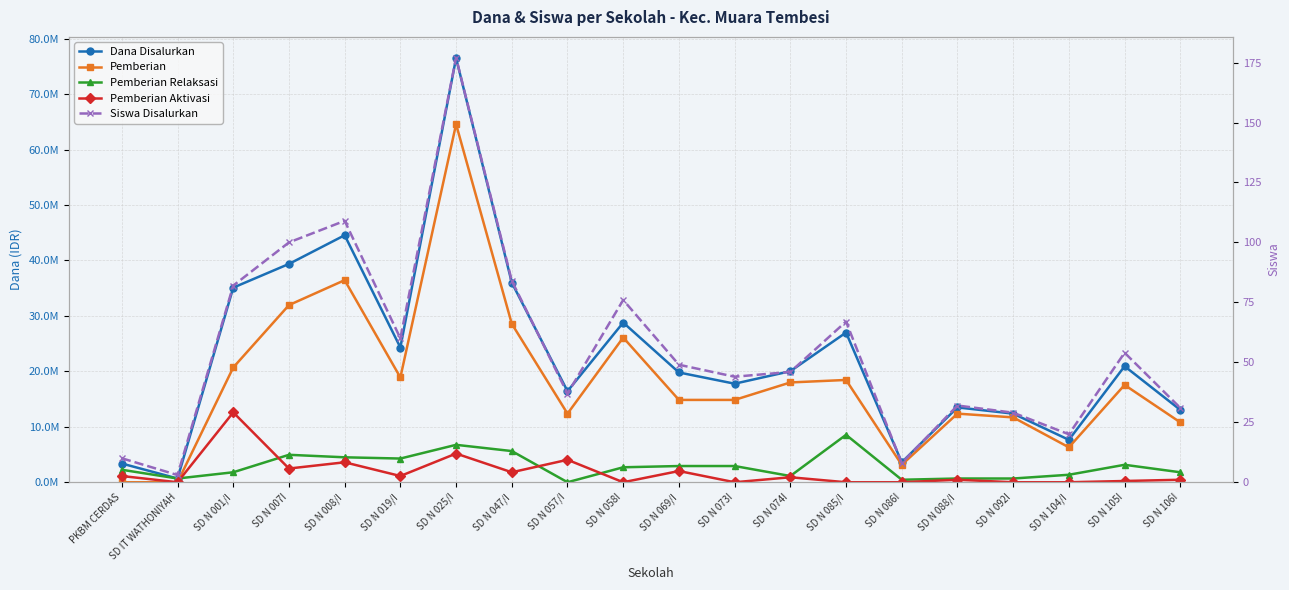

Where does the Siswa Disalurkan series first go above 49?

SD N 001/I